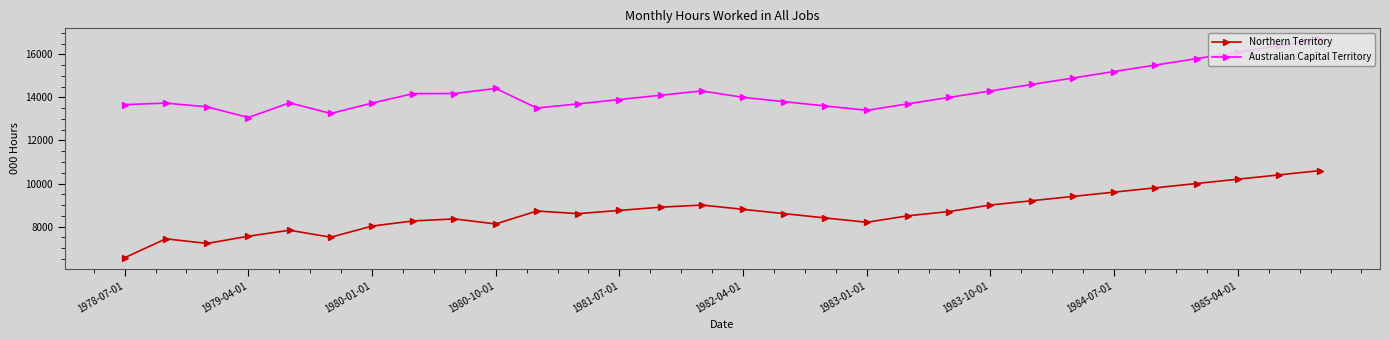

What is the value of the Northern Territory point at the 29th from the left?

10400.0